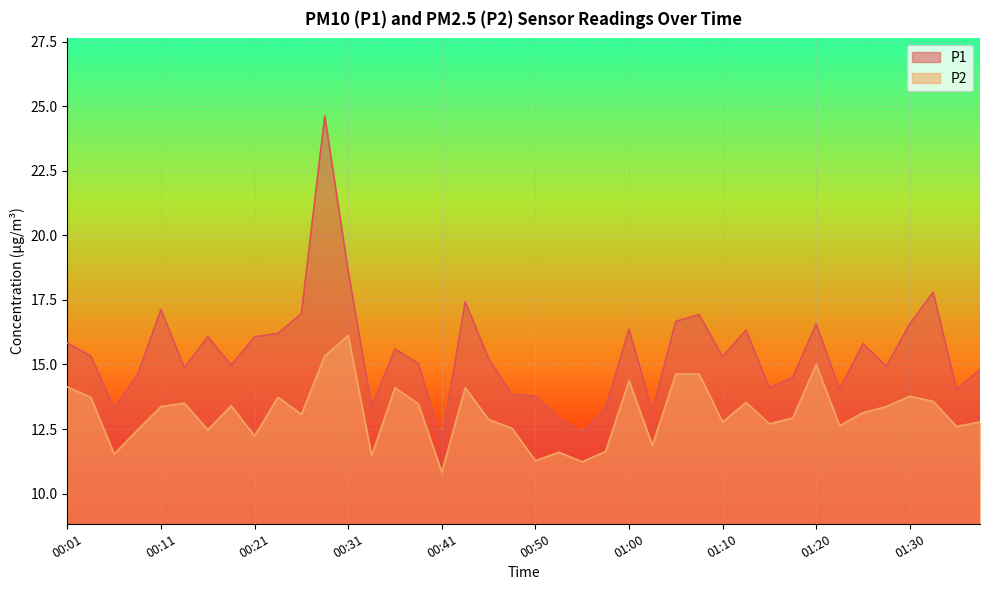

True or false: P1 and P2 intersect in this chart.

False